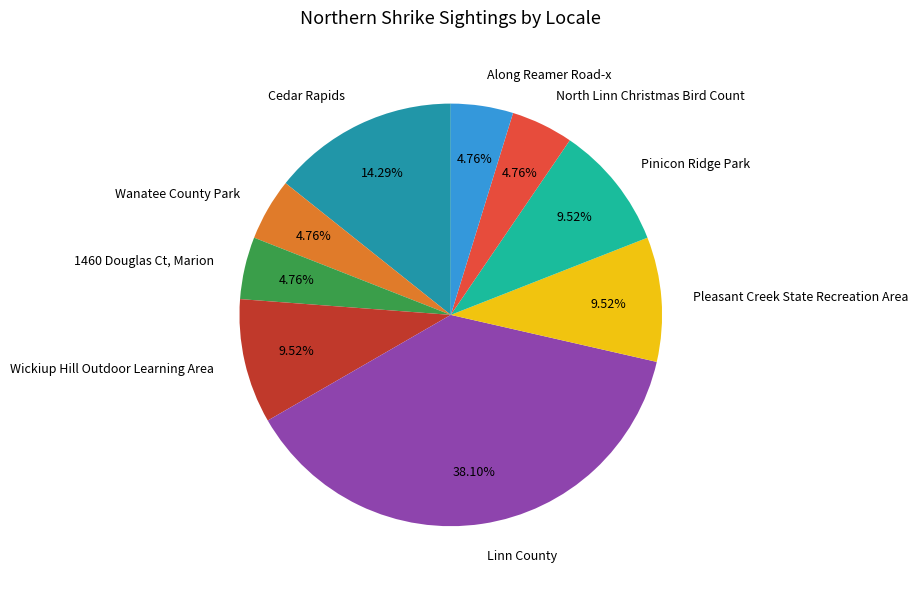

To the nearest percent, what is the difference between the 1460 Douglas Ct, Marion and Wickiup Hill Outdoor Learning Area slice percentages?

5%